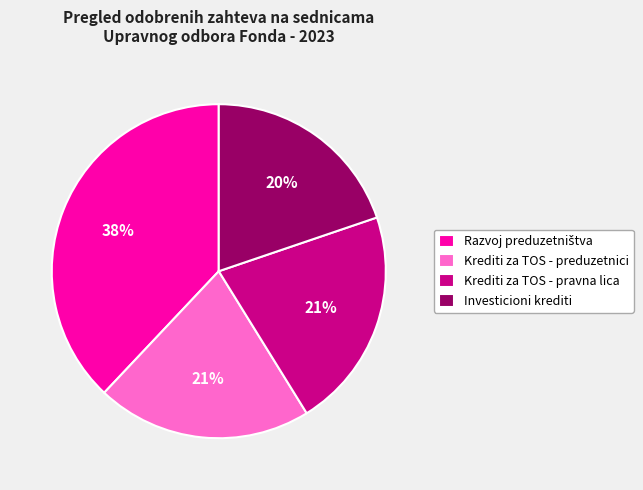

What percentage is the Krediti za TOS - preduzetnici slice, to the nearest percent?

21%